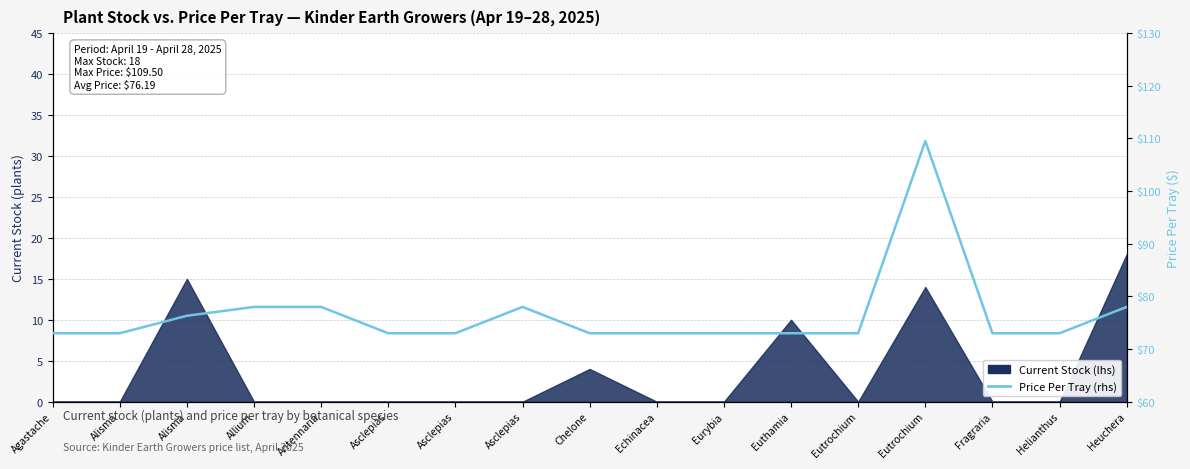

At which category does the chart reach its minimum across all series?

Agastache